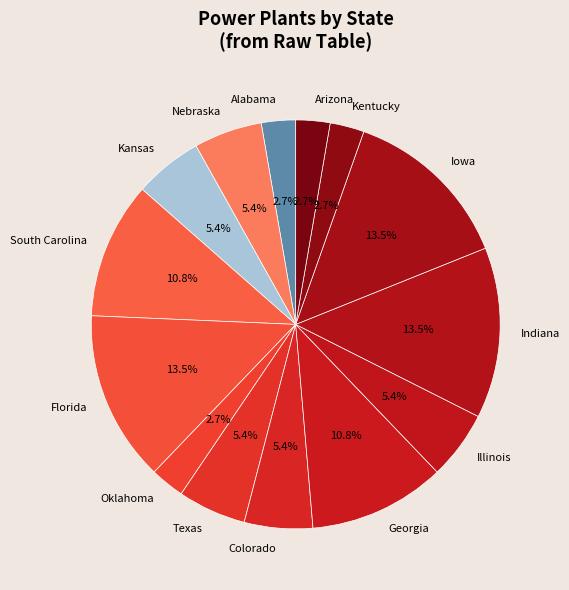

To the nearest percent, what is the average slice percentage?

7%